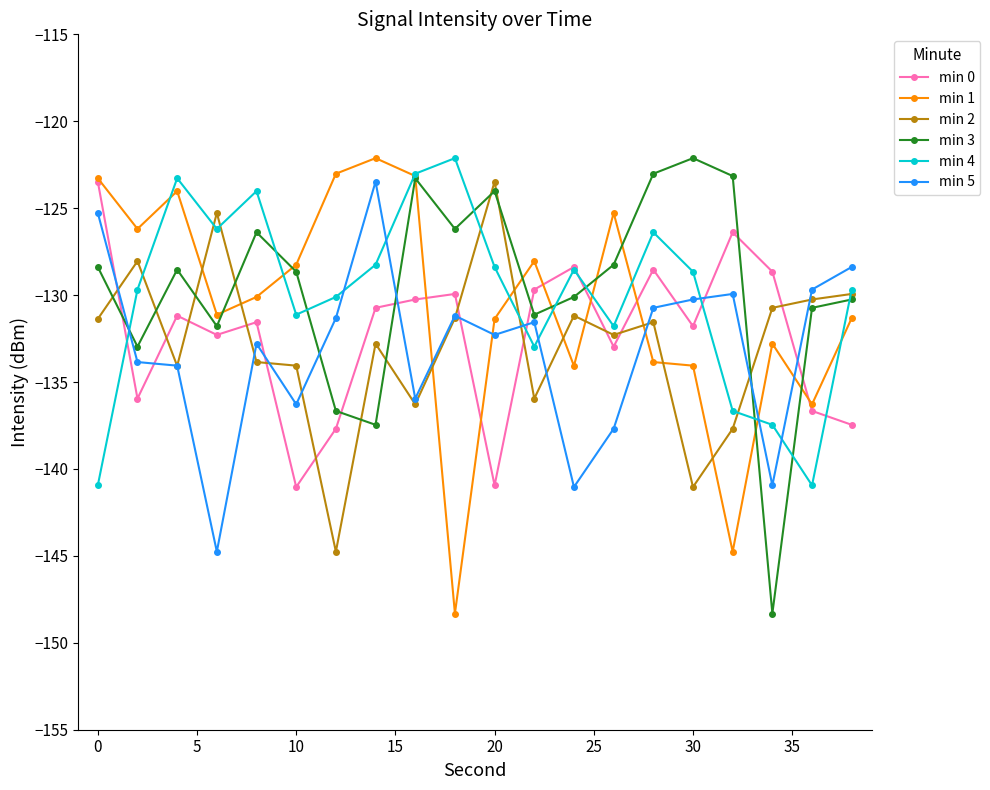

What is the value of the min 1 point at the 15th from the left?

-133.9